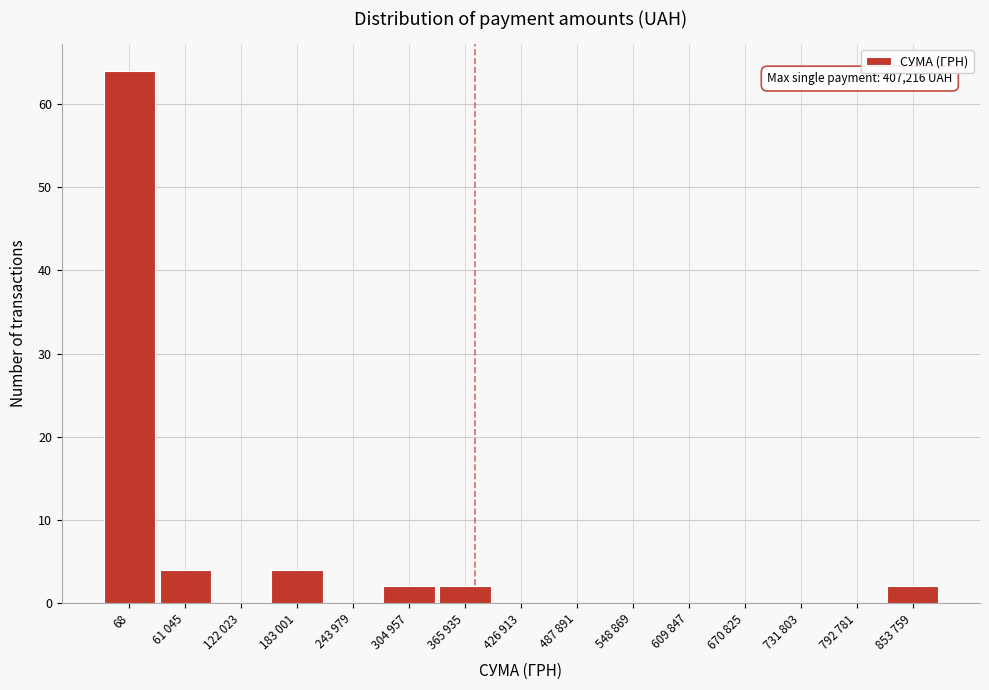

Reading left to right, extract all data points from this chart.

68=64	61 045=4	122 023=0	183 001=4	243 979=0	304 957=2	365 935=2	426 913=0	487 891=0	548 869=0	609 847=0	670 825=0	731 803=0	792 781=0	853 759=2